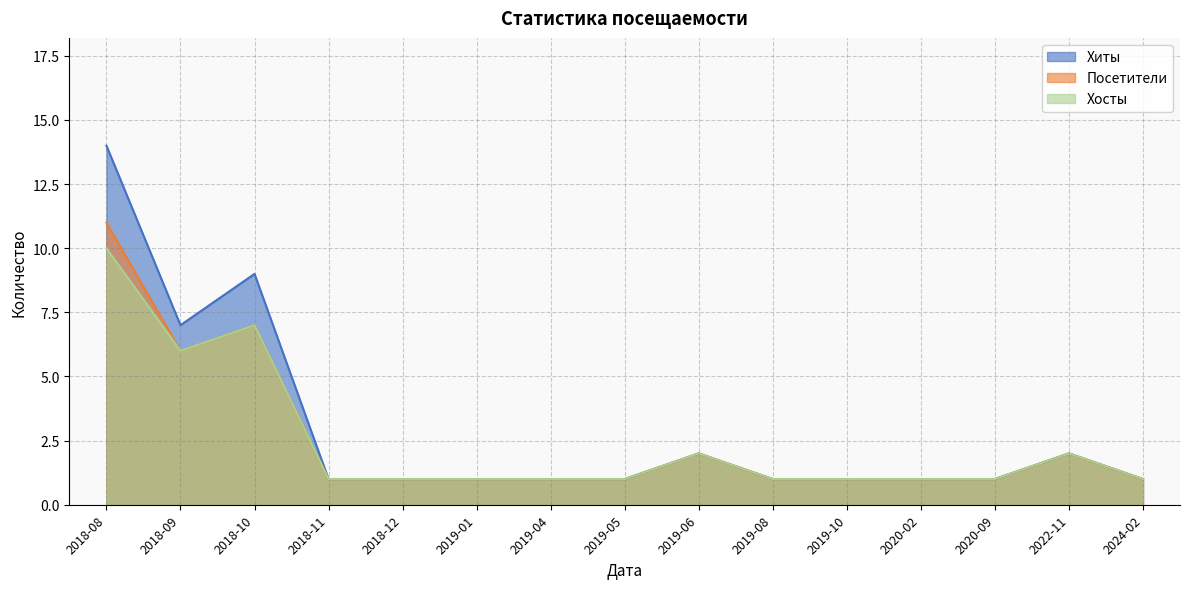

In Хосты, how many points are lower than both neighbors (excluding endpoints)?

1